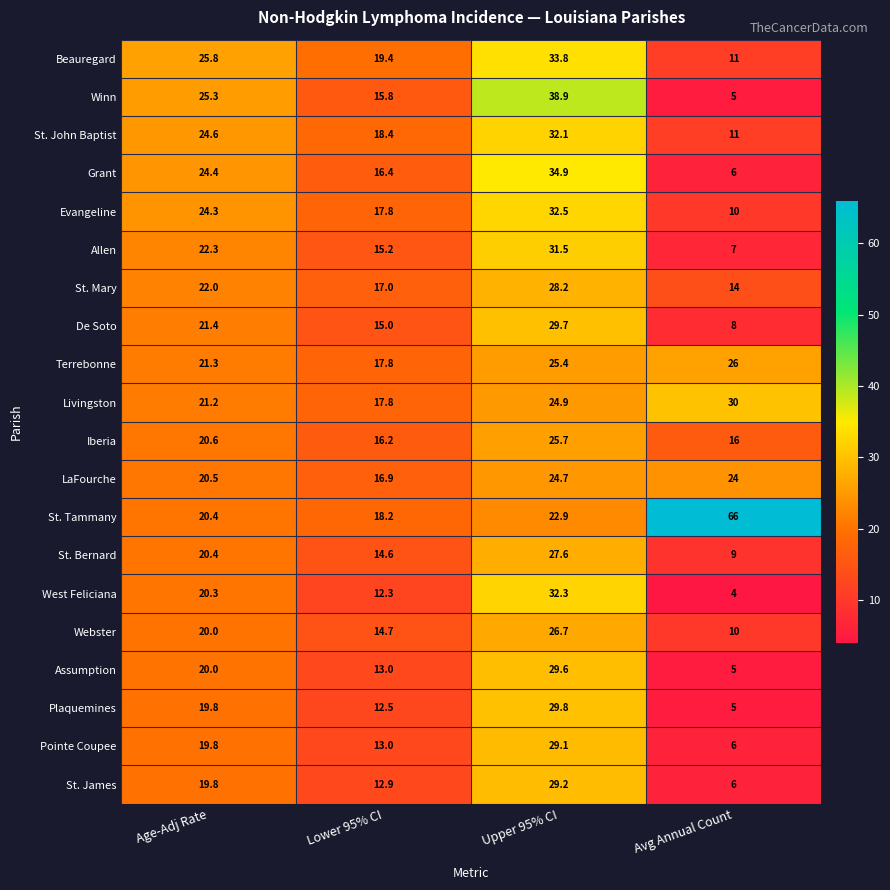

Which series has the largest total across all categories?

St. Tammany